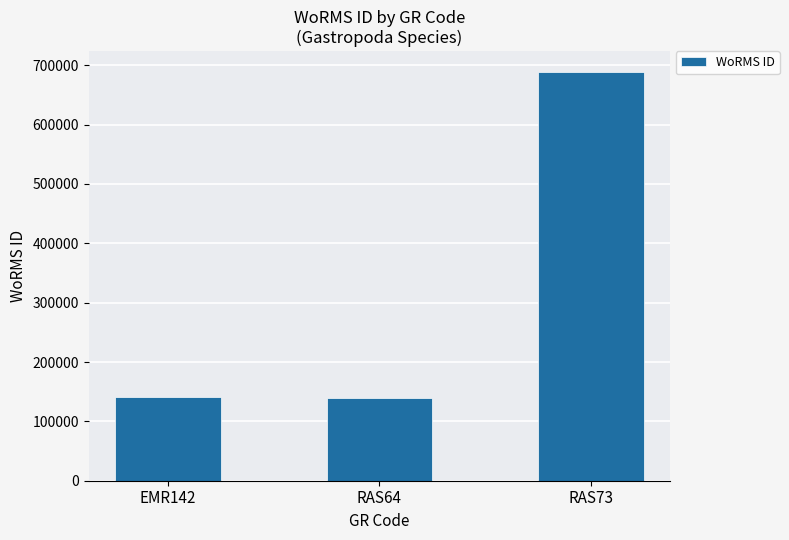

Where is the data nearest to the value 413883?

EMR142